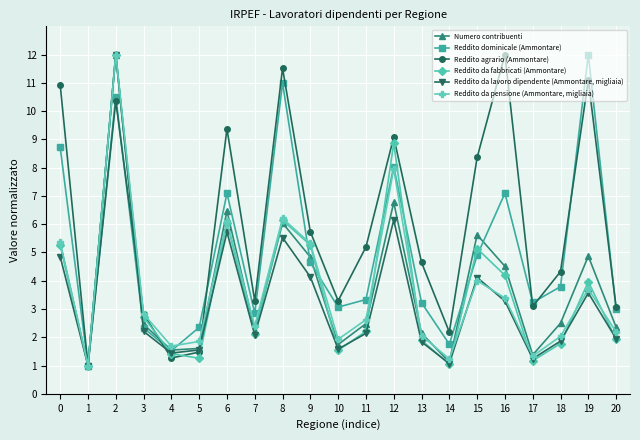

What is the difference between the highest and lowest values at 12?

2.9